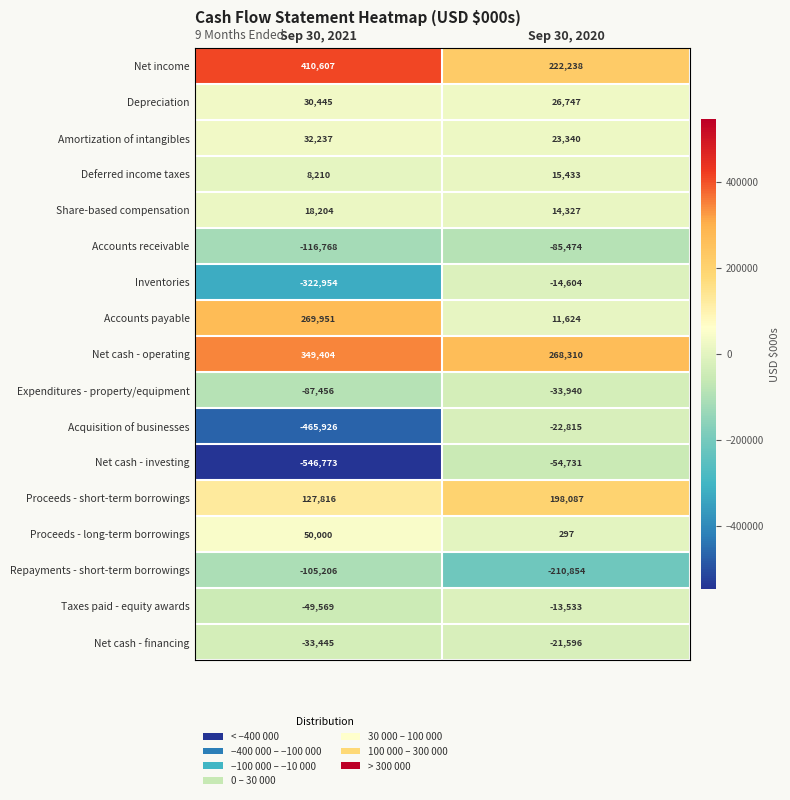

What is the difference between the maximum and minimum values in the Net cash - operating series?

81094